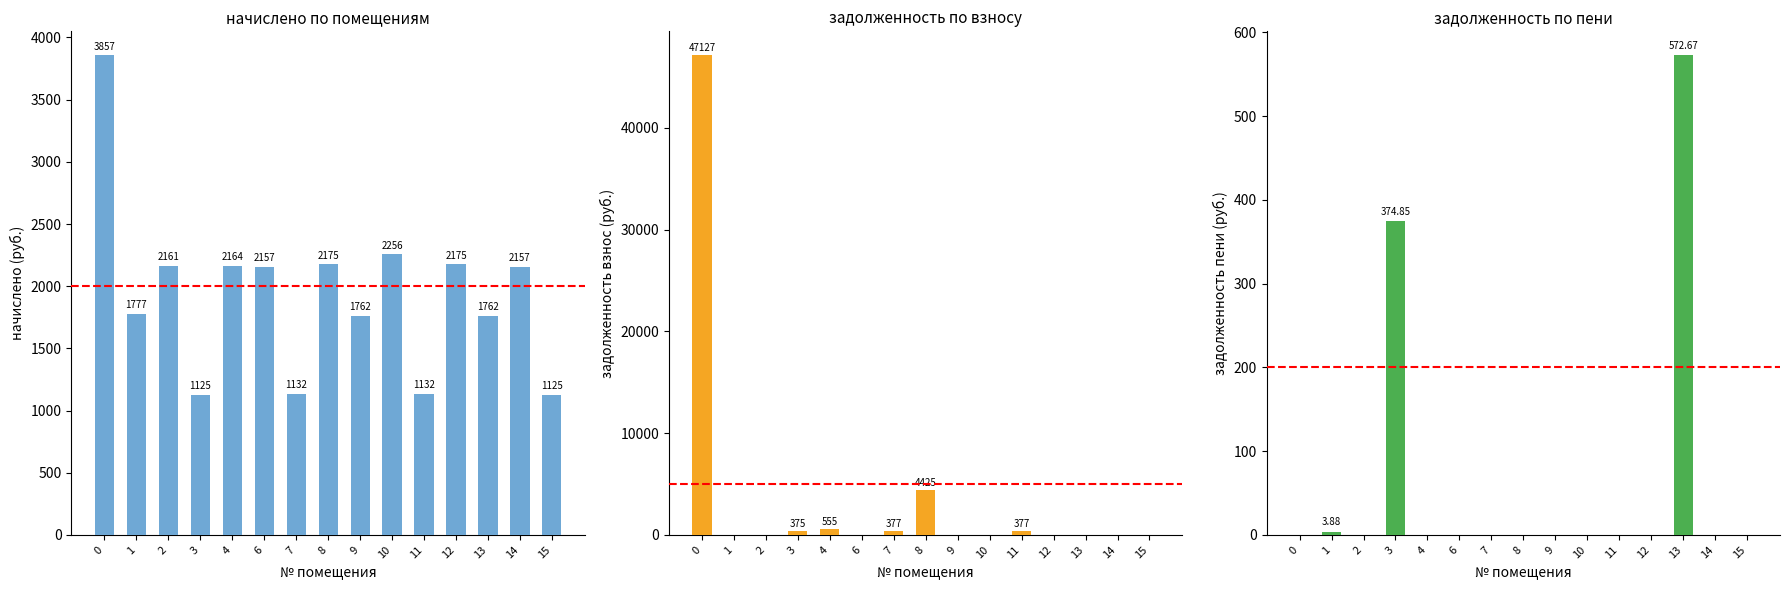

Reading left to right, list all the values displayed in this chart.

начислено (col_3): 0=3856.6	1=1777.1	2=2160.6	3=1124.5	4=2164.3	6=2156.9	7=1131.9	8=2175.3	9=1762.4	10=2256.4	11=1131.9	12=2175.3	13=1762.4	14=2156.9	15=1124.5
задолженность взнос (col_1): 0=47127.0	1=0.0	2=0.0	3=374.9	4=555.0	6=0.0	7=377.3	8=4424.6	9=0.0	10=0.0	11=377.3	12=0.0	13=0.0	14=0.0	15=0.0
задолженность пени (col_6): 0=0.0	1=3.9	2=0.0	3=374.9	4=0.0	6=0.0	7=0.0	8=0.0	9=0.0	10=0.0	11=0.0	12=0.0	13=572.7	14=0.0	15=0.0